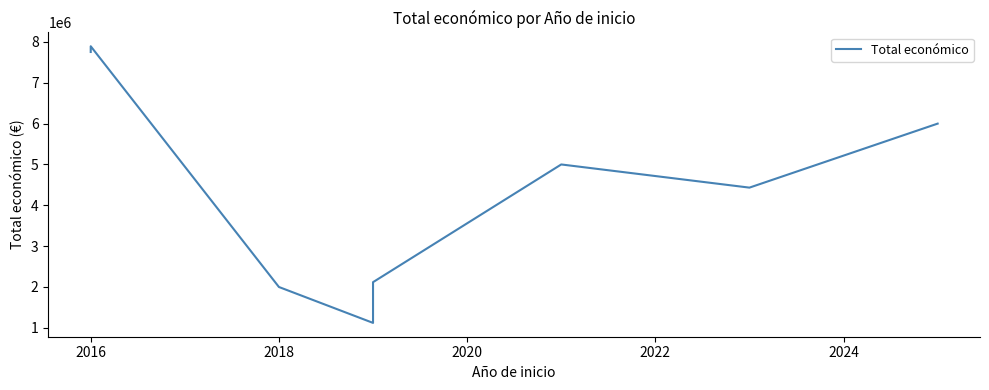

What is the value of the 7th point from the left?

4431810